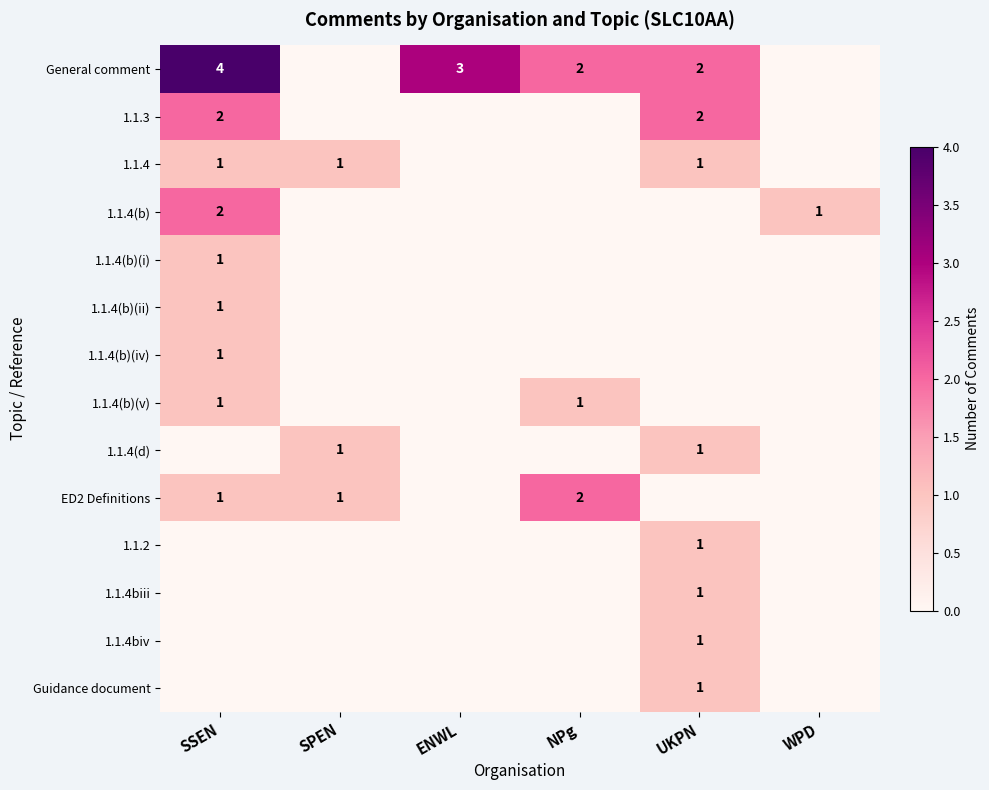

Is it true that General comment equals 2 at UKPN?

True